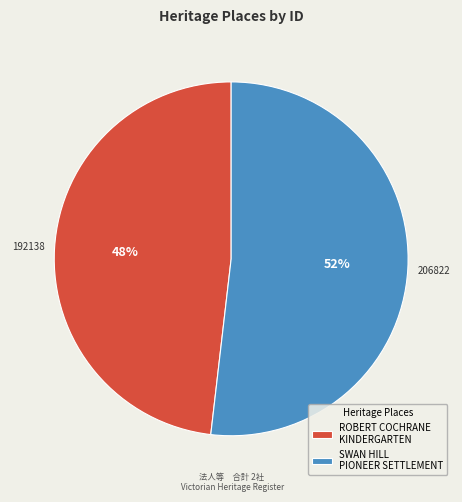

Which slice is the smallest?

ROBERT COCHRANE KINDERGARTEN